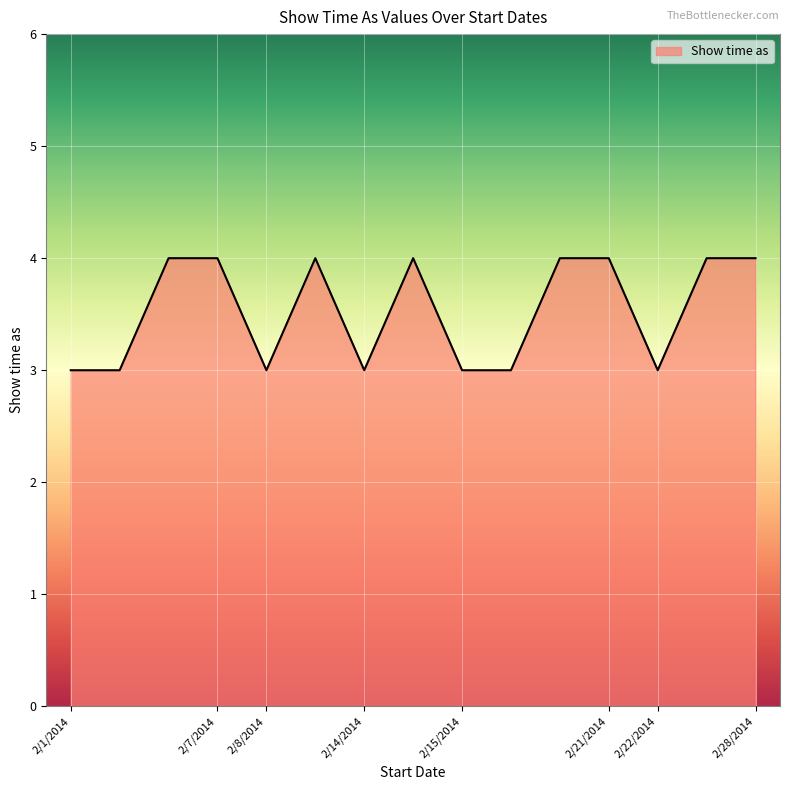

Reading left to right, list all the values displayed in this chart.

3	3	4	4	3	4	3	4	3	3	4	4	3	4	4